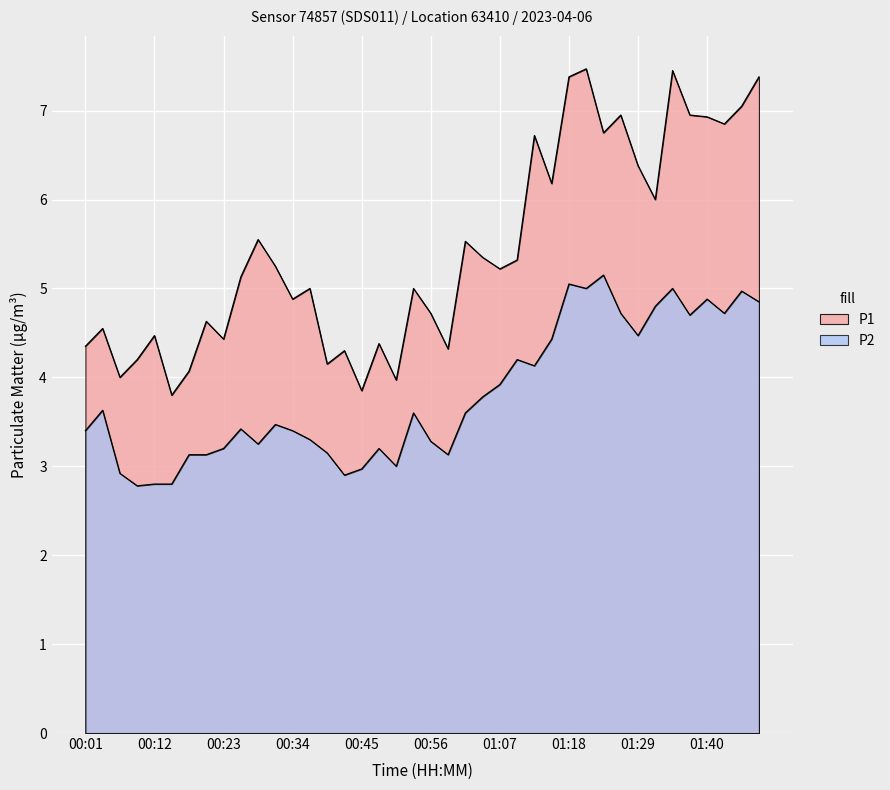

Does the chart display data point markers on the line(s)?

No